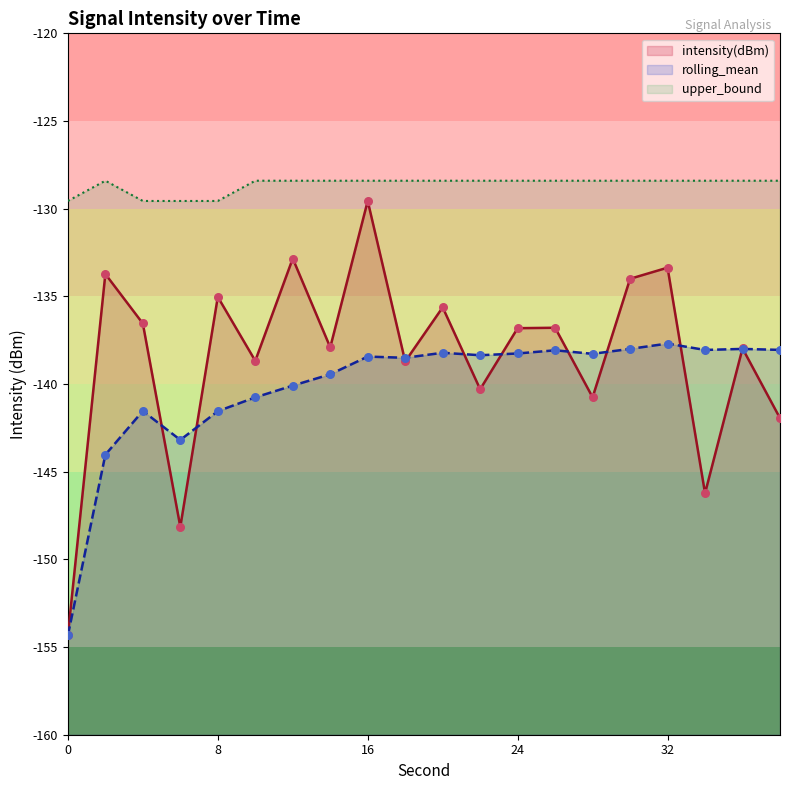

At how many categories does at least one series exceed -145?

20